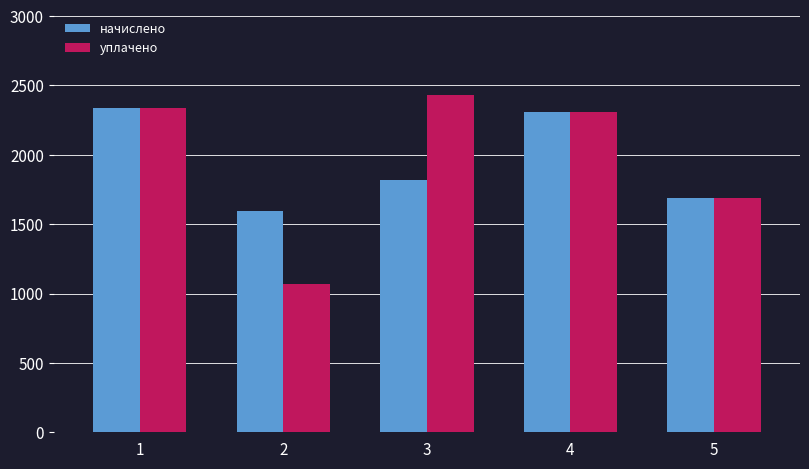

Reading left to right, transcribe all the data shown in this chart.

начислено: 1=2335.2	2=1598.4	3=1822.0	4=2309.6	5=1690.0
уплачено: 1=2335.2	2=1065.6	3=2429.3	4=2309.6	5=1690.0